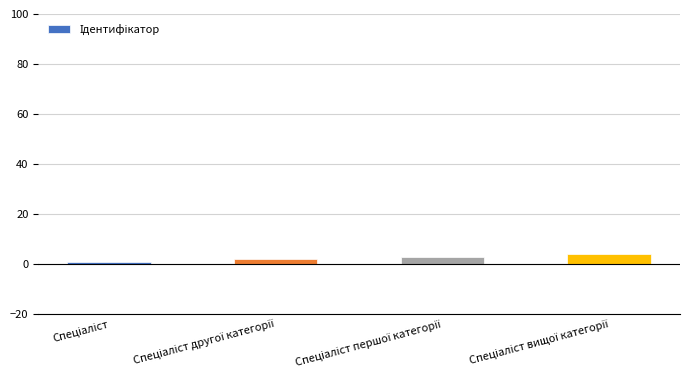

What is the sum of all values?

10